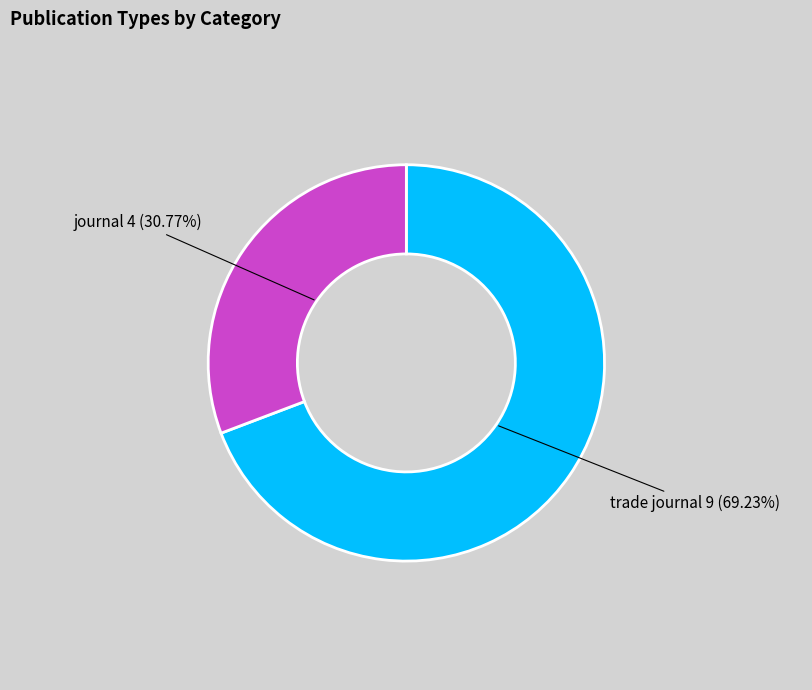

Does any single category account for the majority?

Yes